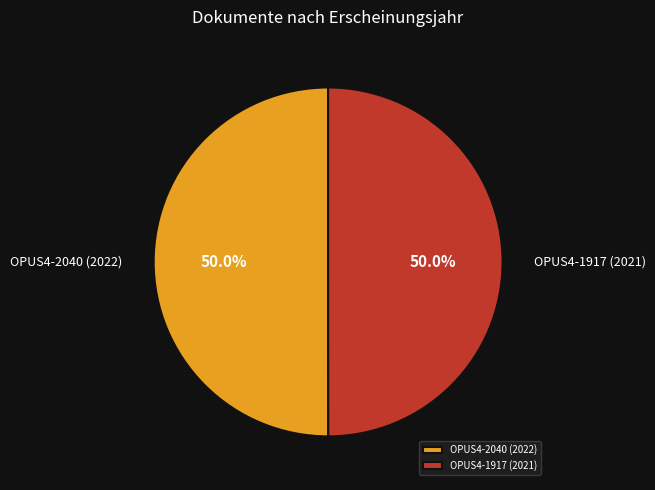

Combined, what portion of the pie is OPUS4-2040 (2022) and OPUS4-1917 (2021)?

100.0%